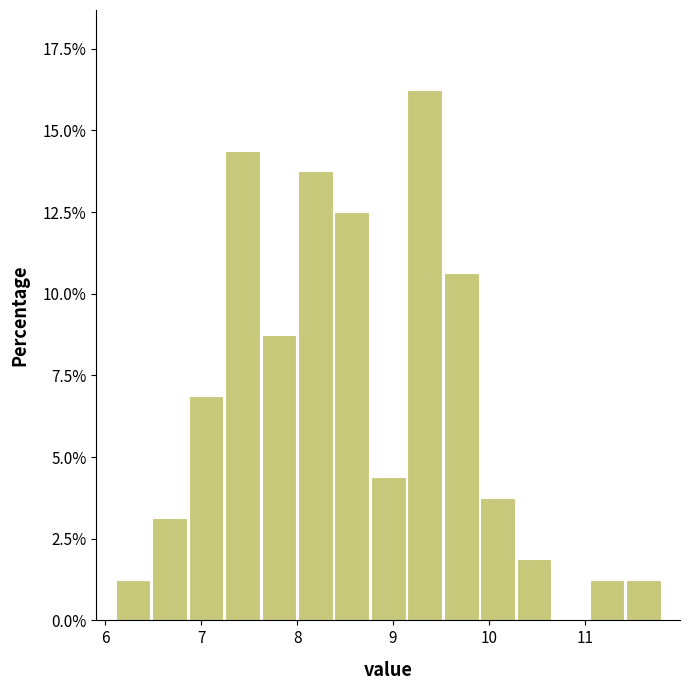

Around what value on the x-axis is the tallest bar? Give the approximate position of its centre, as read against the axis.

9.3